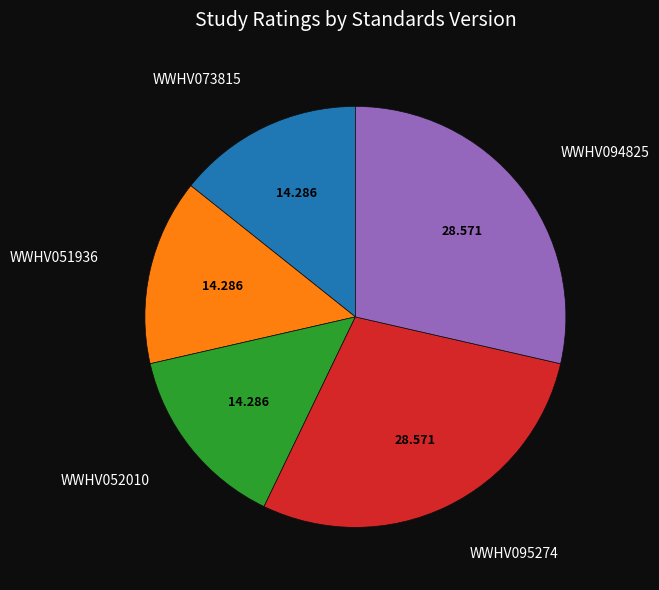

Does any single category account for the majority?

No